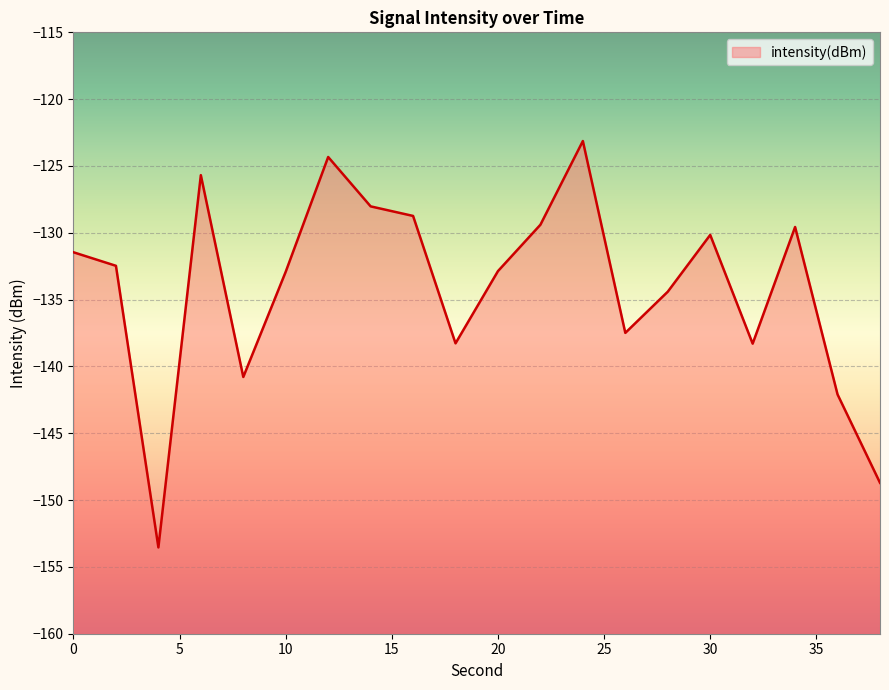

Where is the data nearest to the value -138?

18